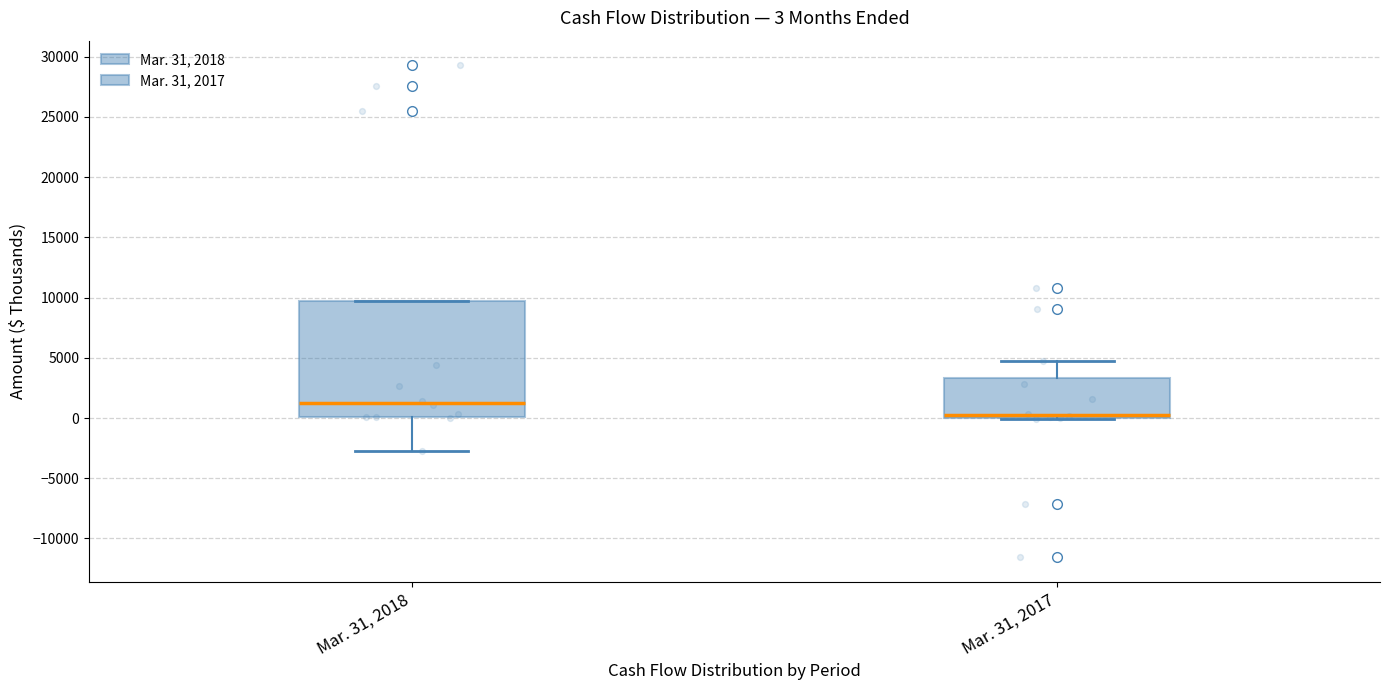

Comparing the boxes themselves (not the whiskers), which one is the tallest?

Mar. 31, 2018